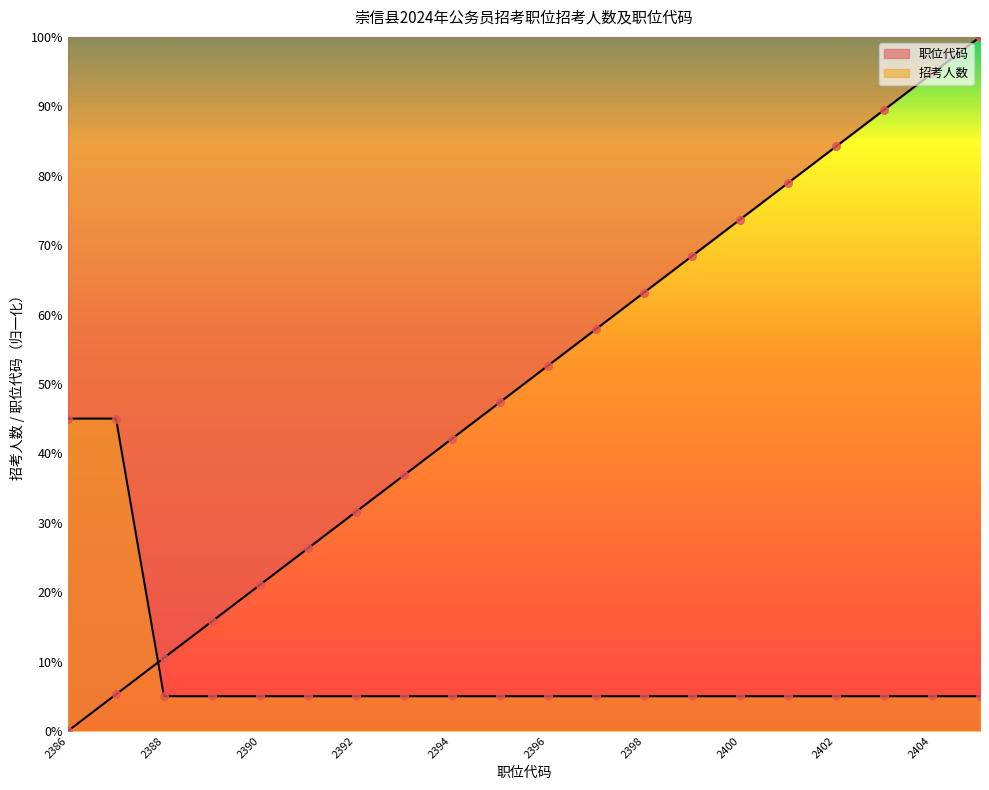

What are all the series names shown in the legend?

职位代码, 招考人数